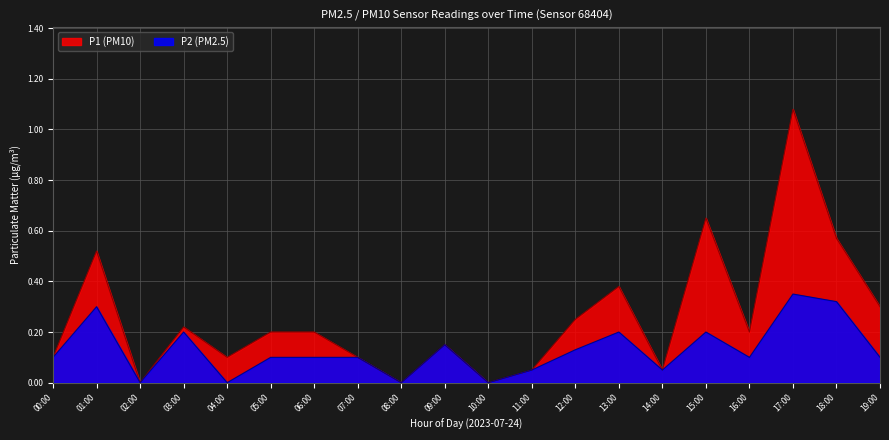

Is it true that P2 equals 0.6 at 17:00?

False